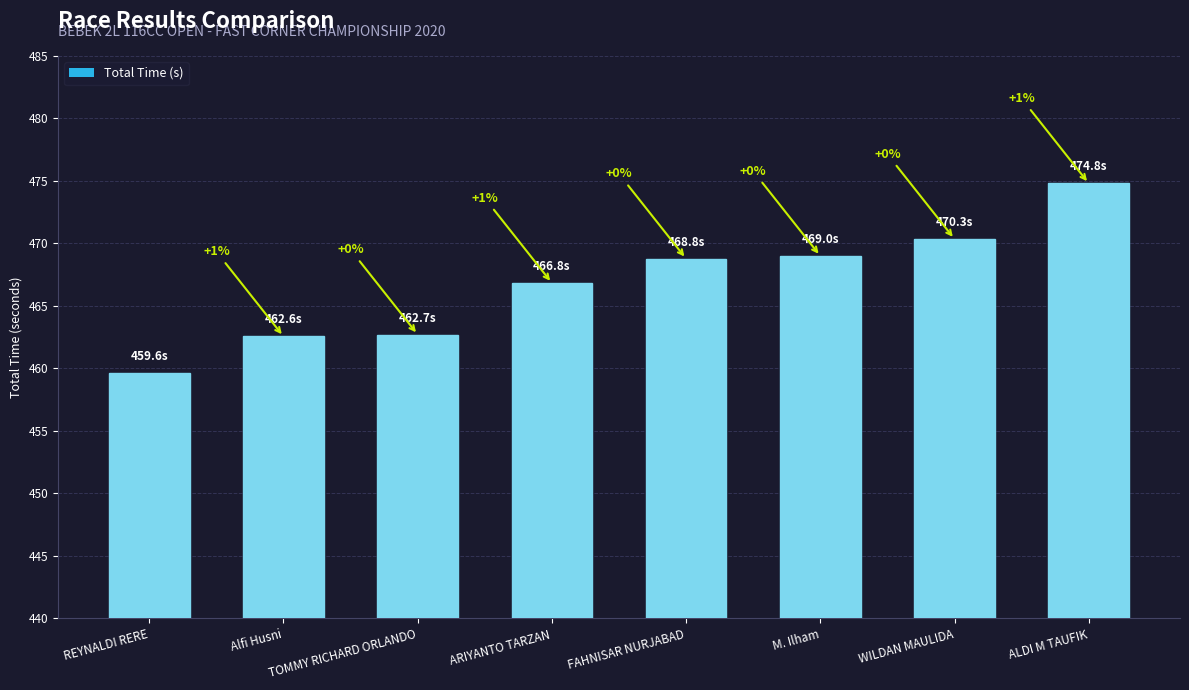

At which label does the data first exceed 468?

FAHNISAR NURJABAD